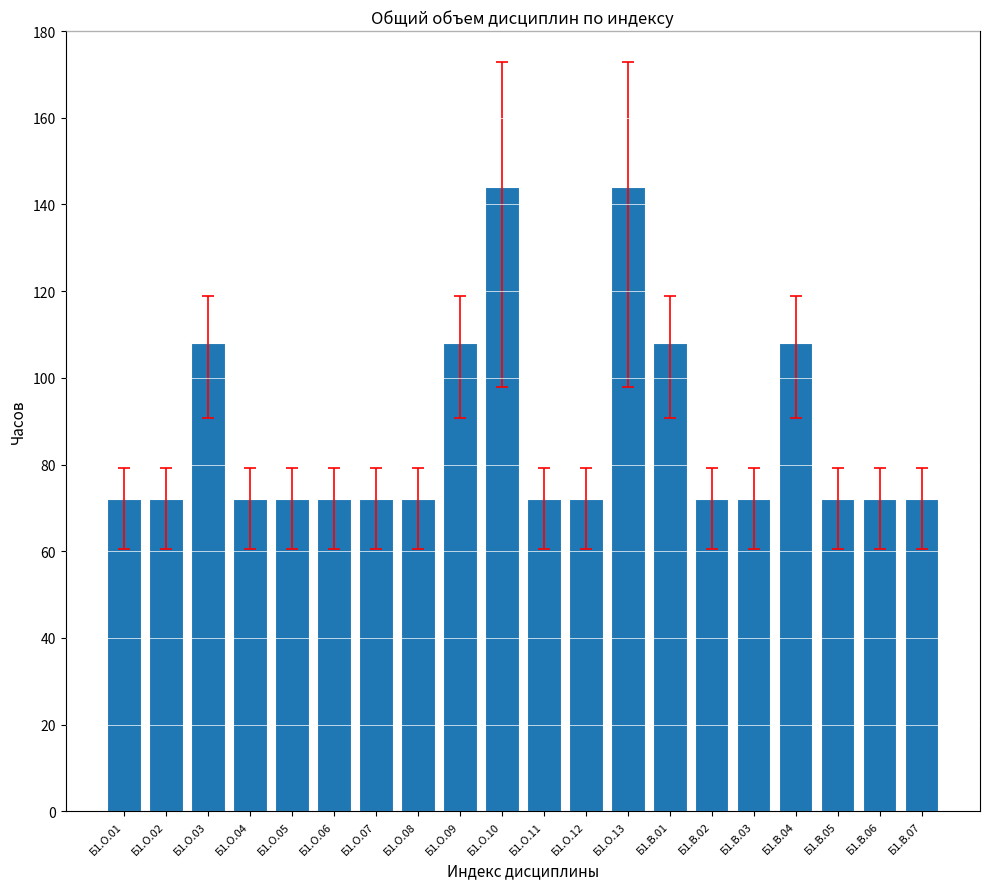

Reading right to left, list all the values displayed in this chart.

Б1.В.07=72	Б1.В.06=72	Б1.В.05=72	Б1.В.04=108	Б1.В.03=72	Б1.В.02=72	Б1.В.01=108	Б1.О.13=144	Б1.О.12=72	Б1.О.11=72	Б1.О.10=144	Б1.О.09=108	Б1.О.08=72	Б1.О.07=72	Б1.О.06=72	Б1.О.05=72	Б1.О.04=72	Б1.О.03=108	Б1.О.02=72	Б1.О.01=72